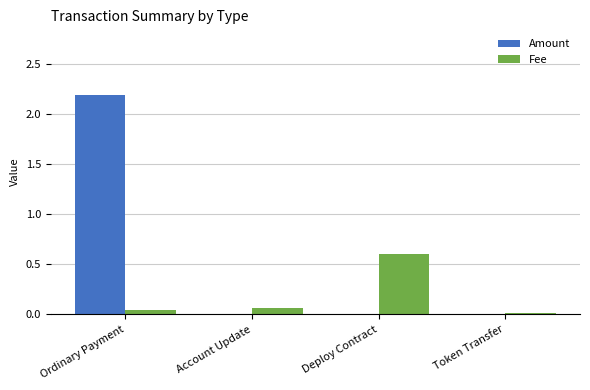

How many groups of bars are there?

4